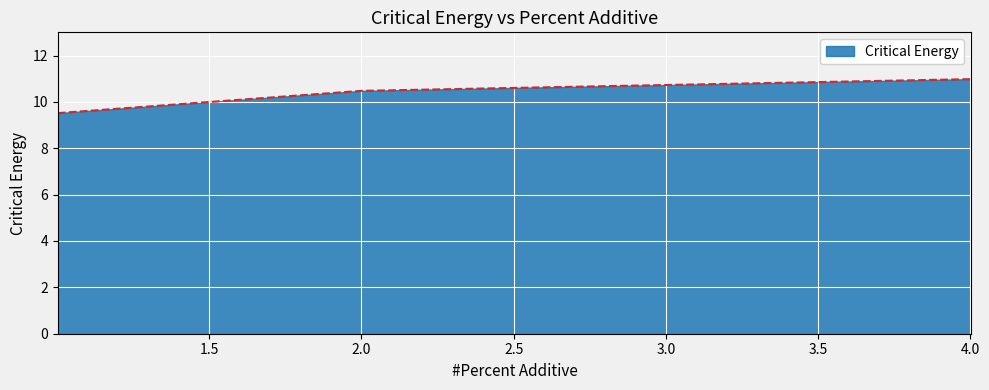

What is the minimum value shown in the chart?

9.5